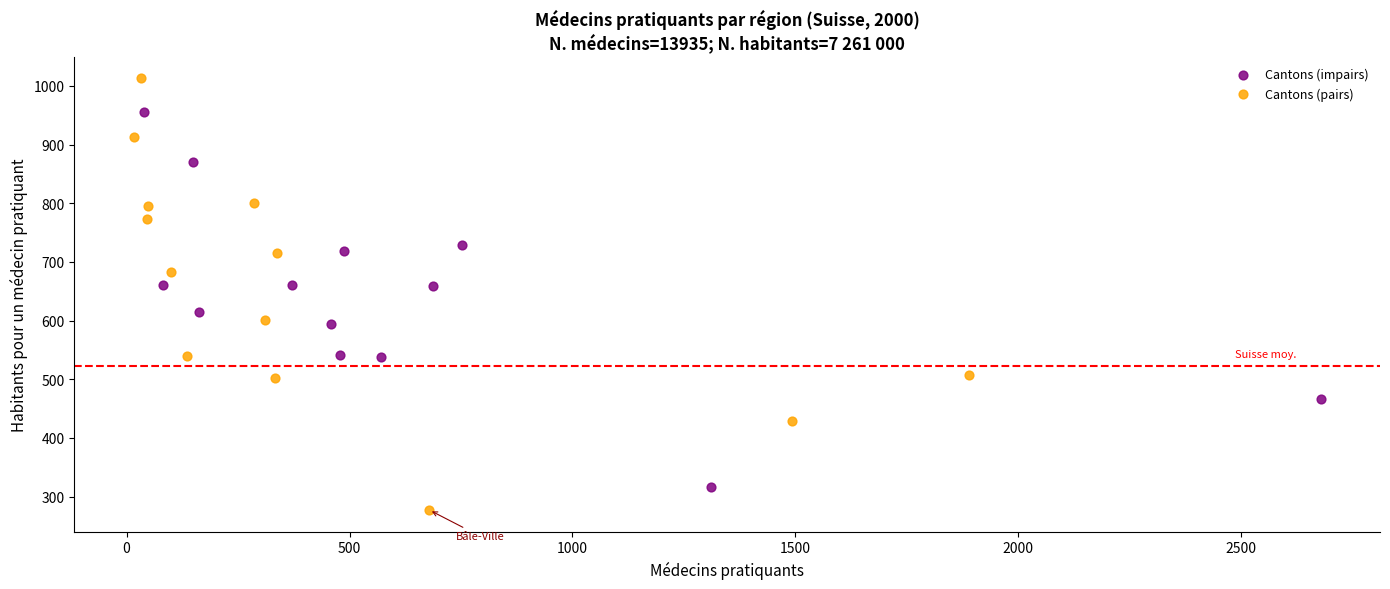

What are all the series names shown in the legend?

Cantons (impairs), Cantons (pairs)